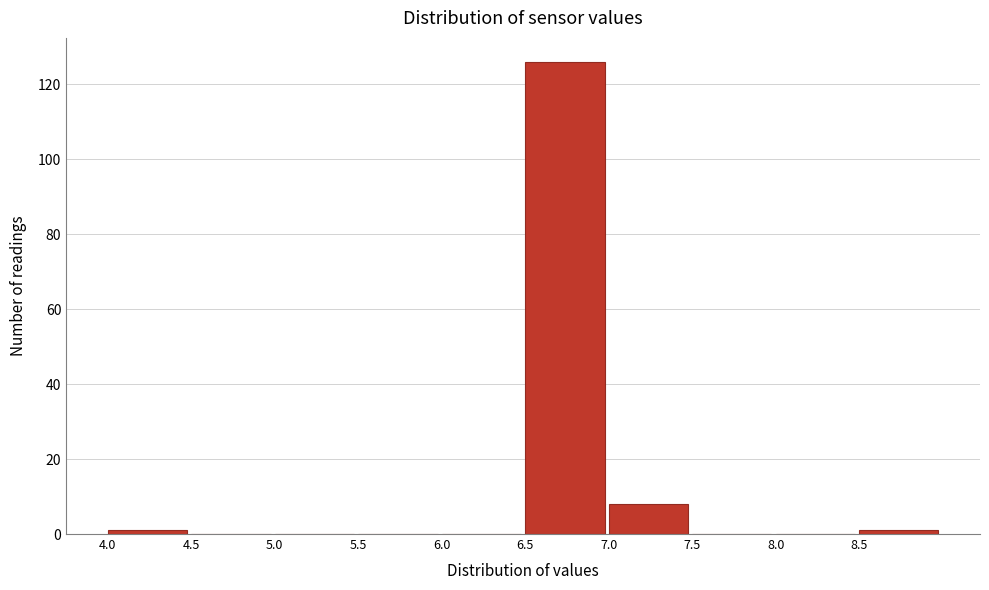

Which range on the x-axis has the tallest bar?

6.5 to 7.0